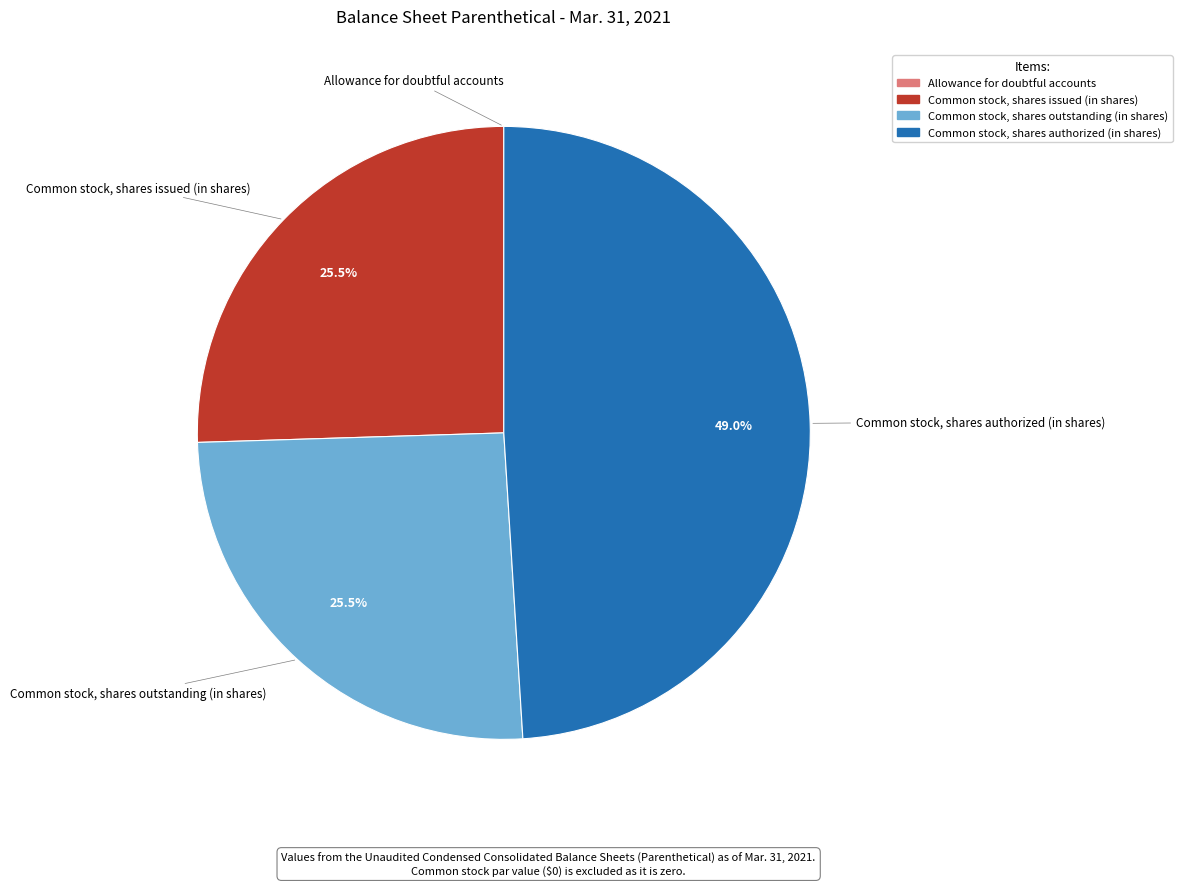

Between Common stock, shares authorized (in shares) and Common stock, shares issued (in shares), which is larger?

Common stock, shares authorized (in shares)